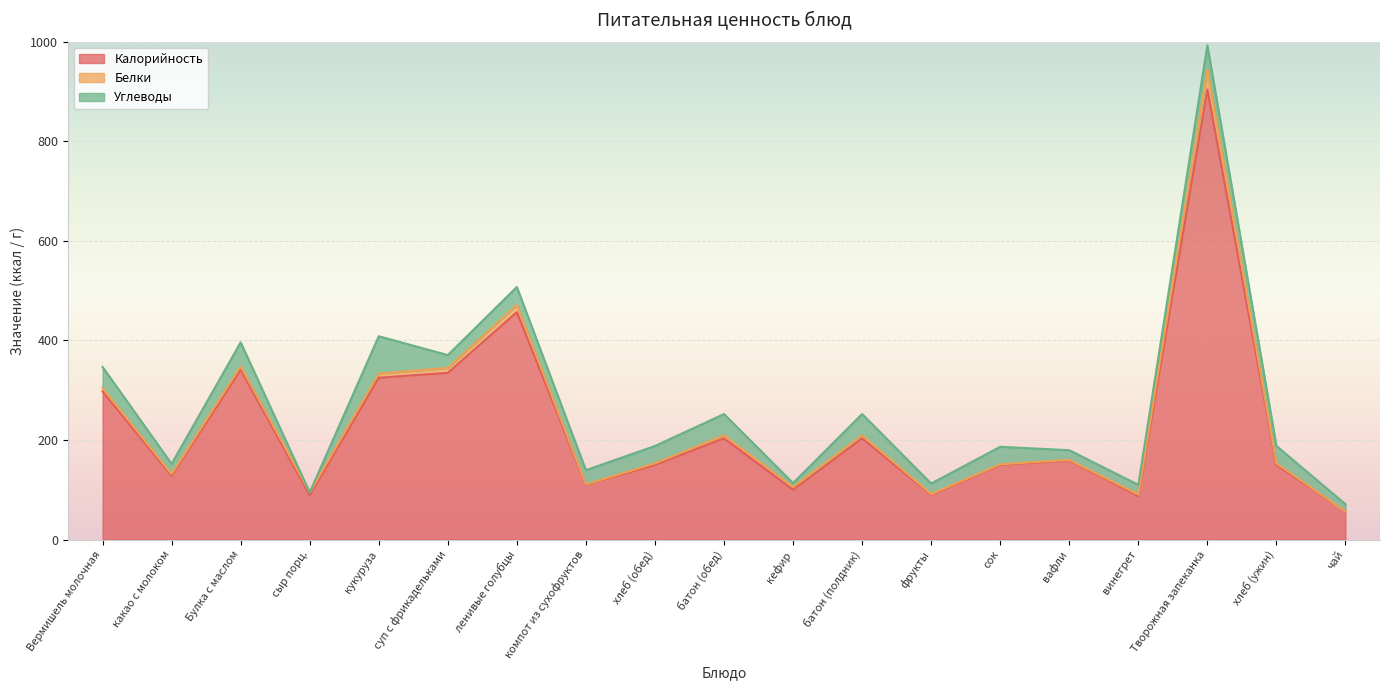

Which label corresponds to the smallest value in the chart?

сыр порц.